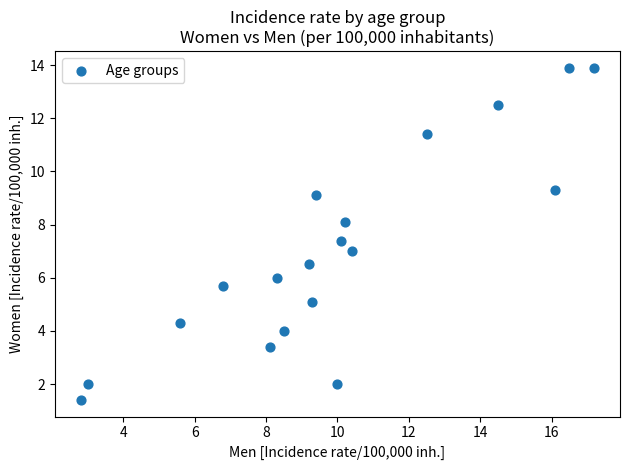

What is the range of X values (max minus min)?

14.4